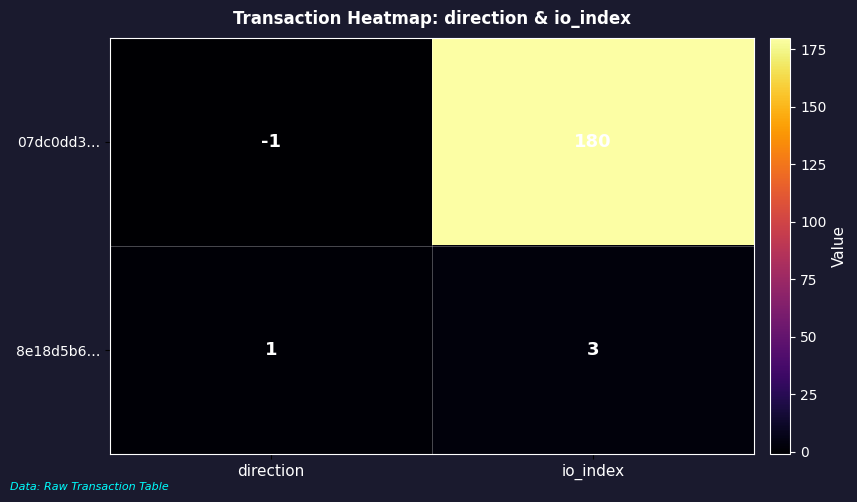

Reading left to right, transcribe all the data shown in this chart.

07dc0dd3…: direction=-1	io_index=180
8e18d5b6…: direction=1	io_index=3